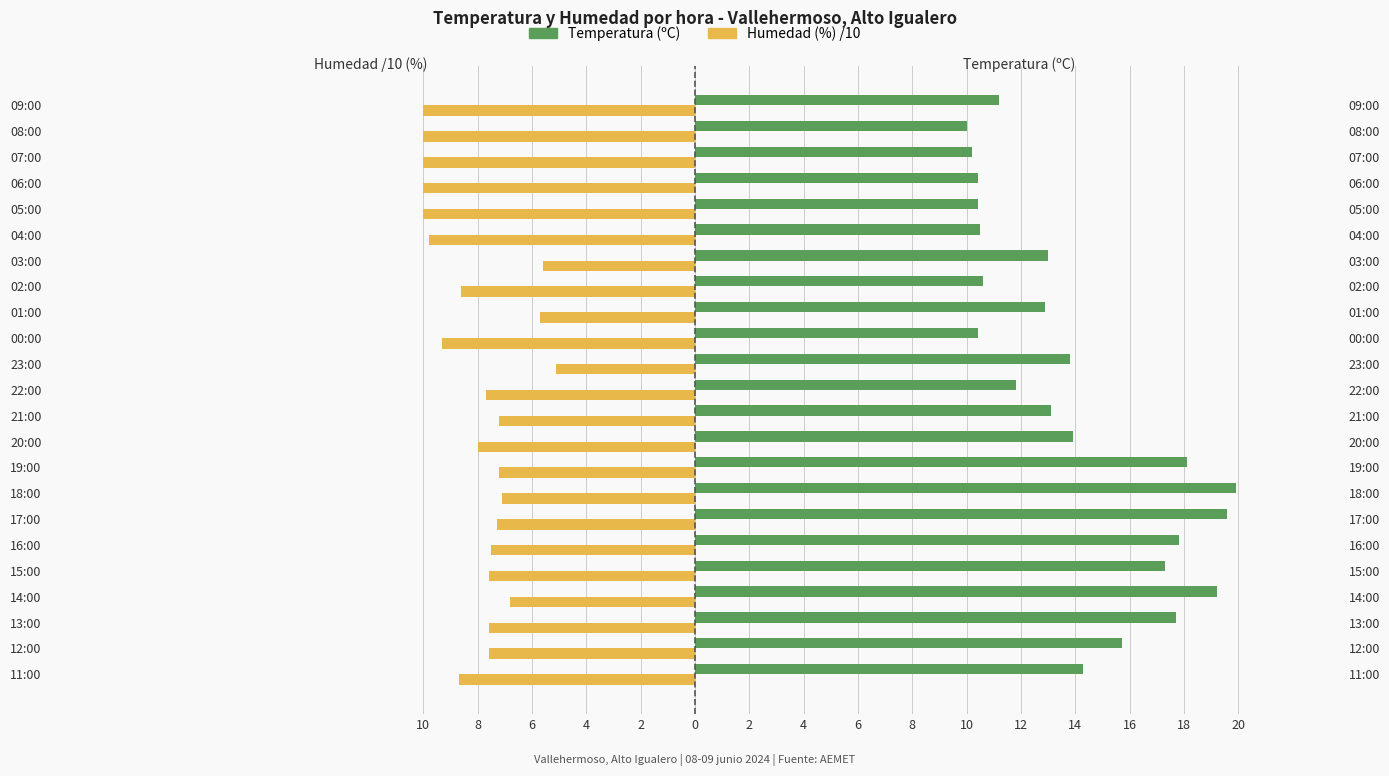

Reading left to right, list all the values displayed in this chart.

Temperatura (ºC): 14.3	15.7	17.7	19.2	17.3	17.8	19.6	19.9	18.1	13.9	13.1	11.8	13.8	10.4	12.9	10.6	13.0	10.5	10.4	10.4	10.2	10.0	11.2
Humedad (%) /10: -8.7	-7.6	-7.6	-6.8	-7.6	-7.5	-7.3	-7.1	-7.2	-8.0	-7.2	-7.7	-5.1	-9.3	-5.7	-8.6	-5.6	-9.8	-10.0	-10.0	-10.0	-10.0	-10.0